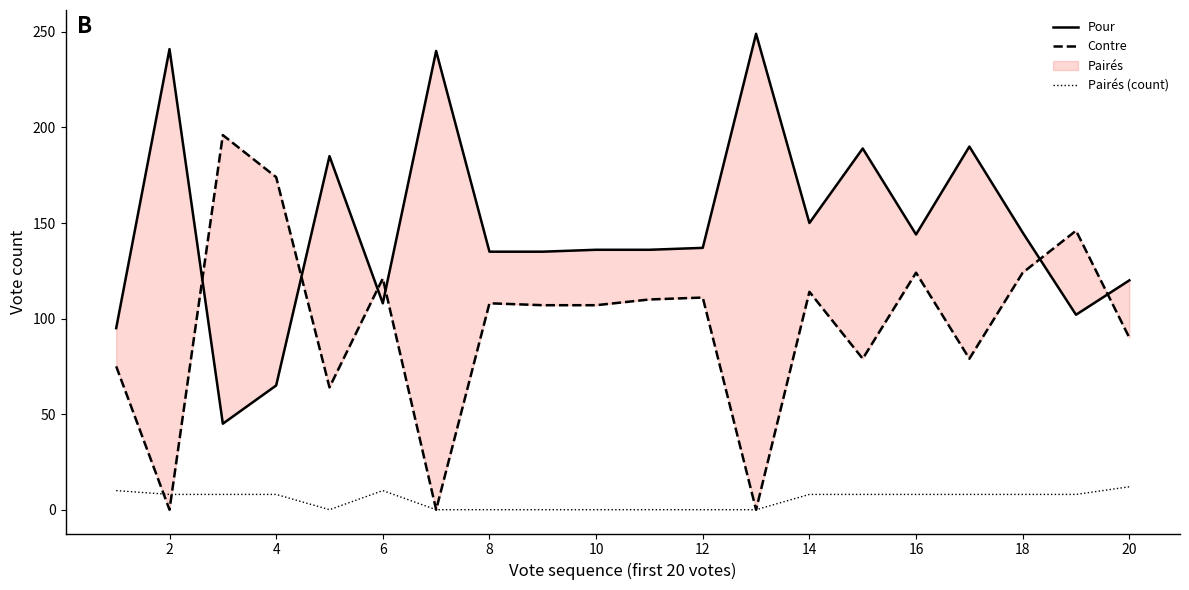

Reading right to left, list all the values displayed in this chart.

Pour: 120	102	145	190	144	189	150	249	137	136	136	135	135	240	108	185	65	45	241	95
Contre: 90	146	124	79	124	79	114	0	111	110	107	107	108	0	121	64	174	196	0	75
Pairés (count): 12	8	8	8	8	8	8	0	0	0	0	0	0	0	10	0	8	8	8	10